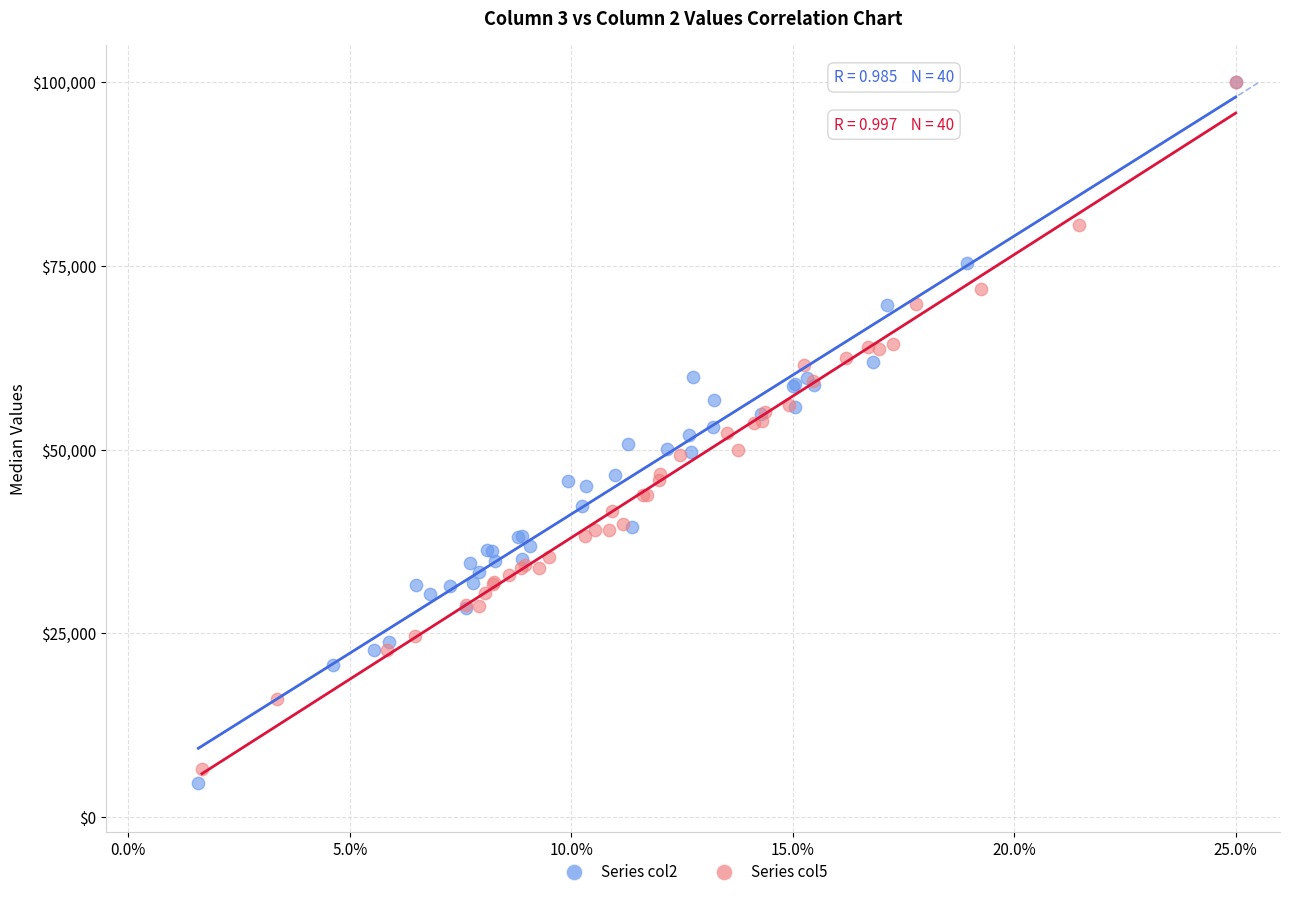

Which series has the largest Y range (max minus min)?

Series col2